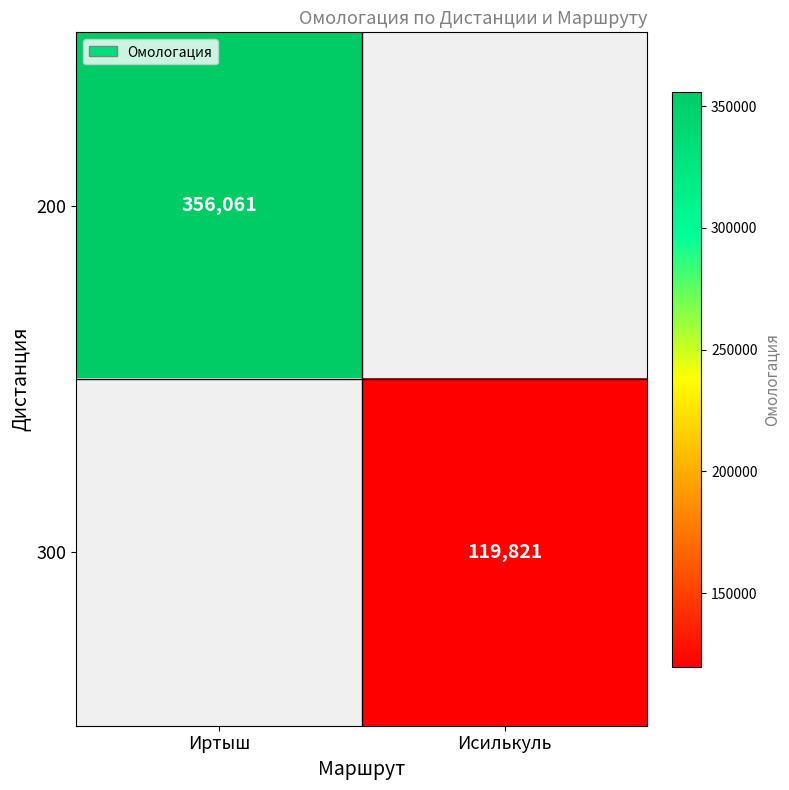

Is the value of 300 at Исилькуль greater than the value of 200 at Иртыш?

No